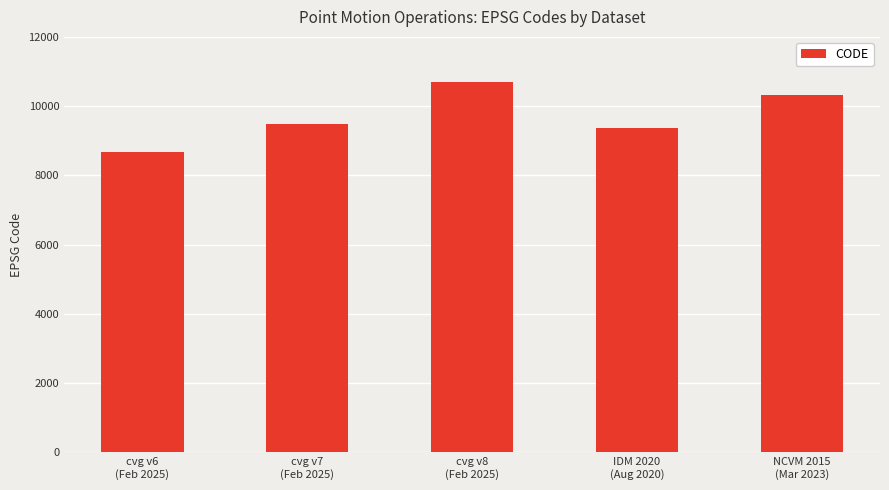

Approximately how many times larger is the value at NCVM 2015
(Mar 2023) compared to cvg v6
(Feb 2025)?

1.2